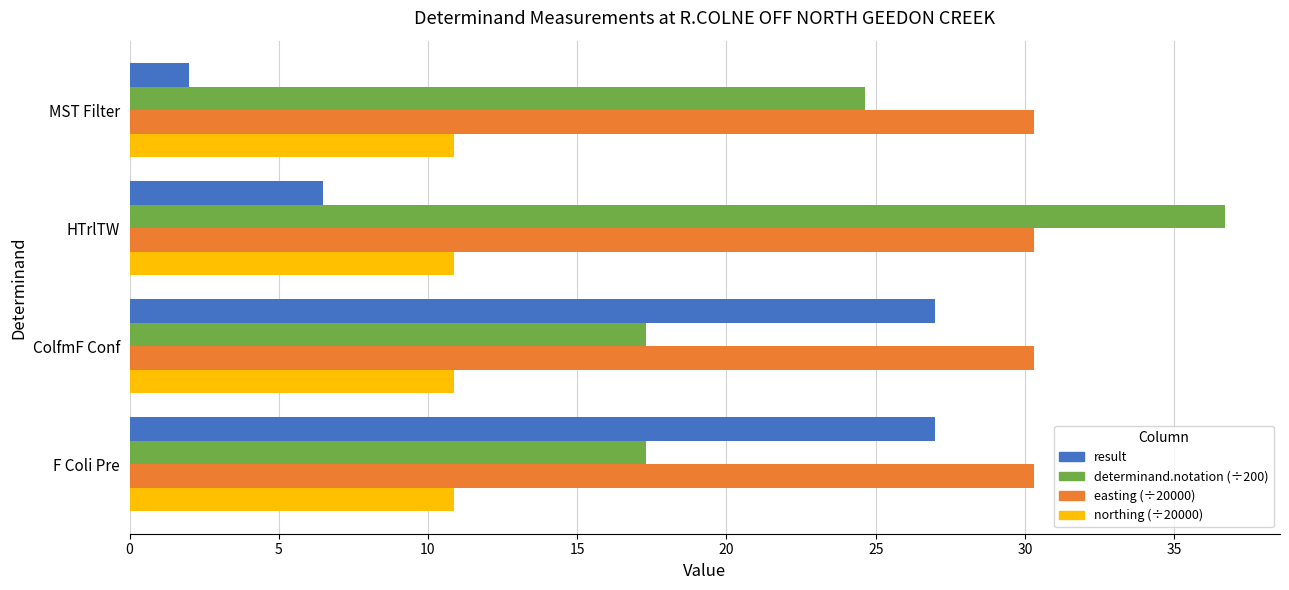

What is the total value across all series at HTrlTW?

84.3